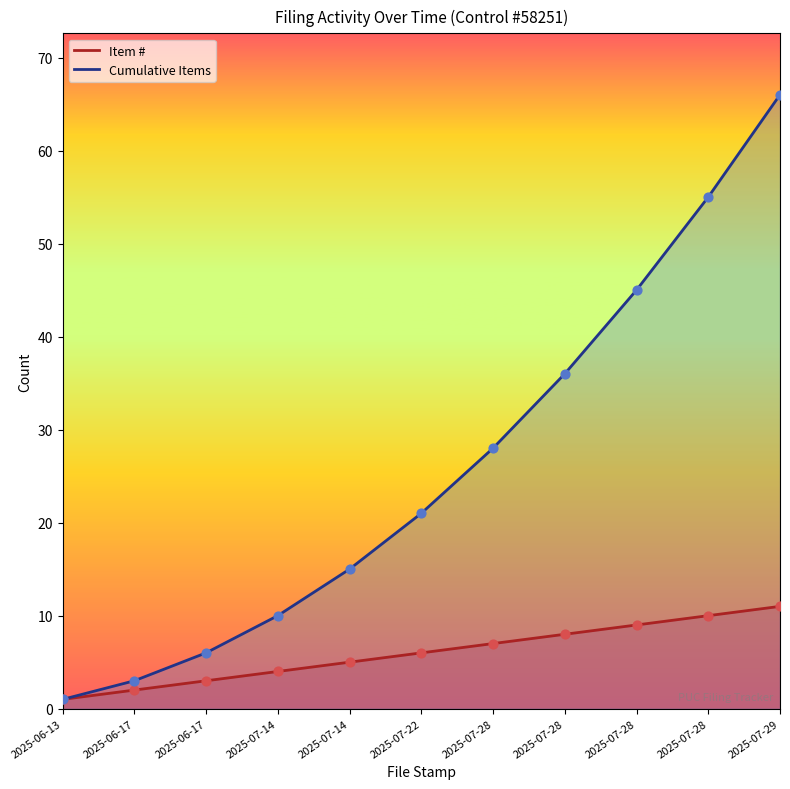

Which series contains the highest Y value?

Cumulative Items